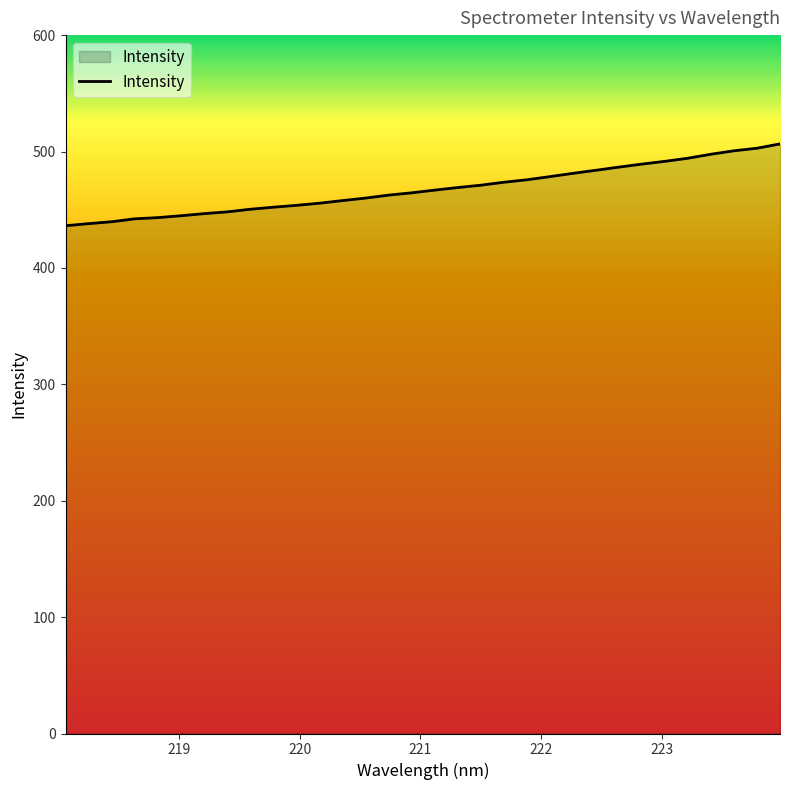

Does the chart display data point markers on the line(s)?

No